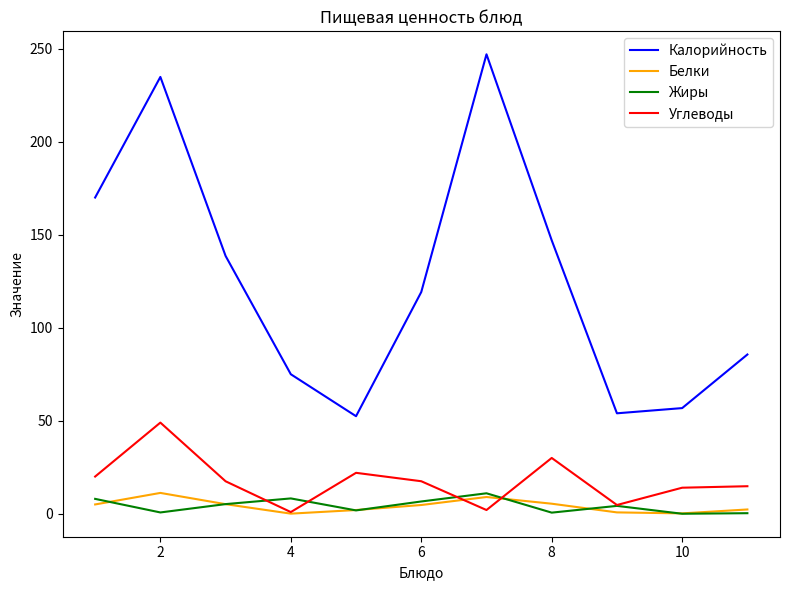

Which series has the largest total across all categories?

Калорийность